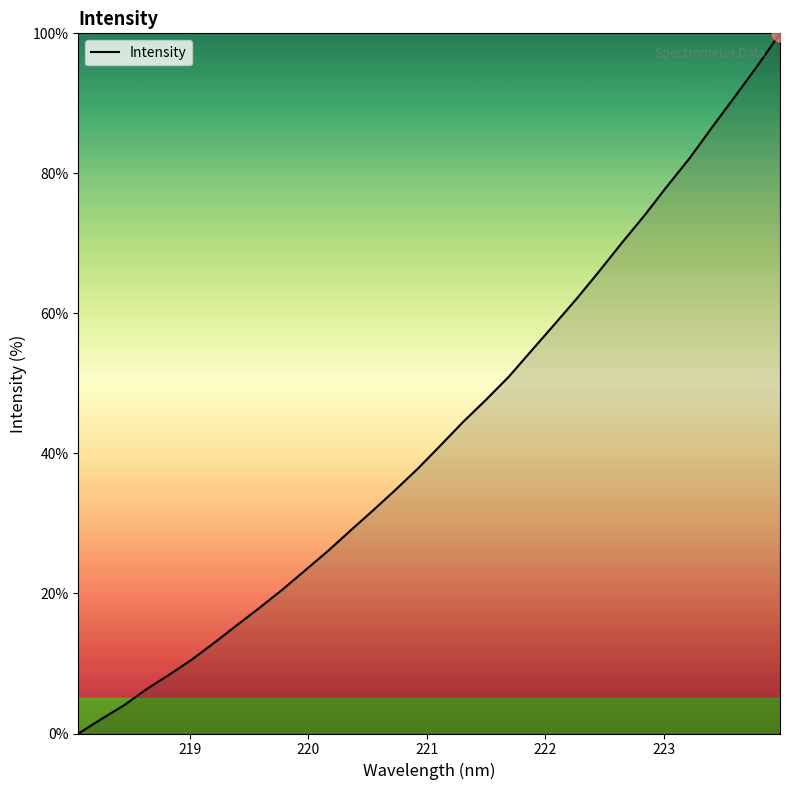

Does the chart have visible grid lines?

No